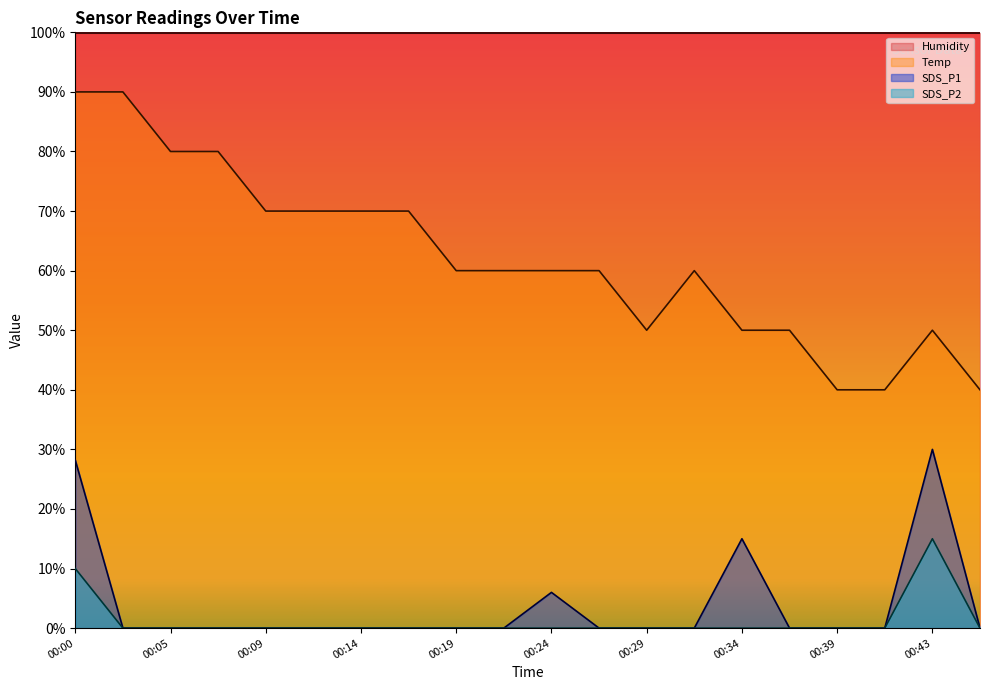

At which category does Temp reach its first local peak?

00:31